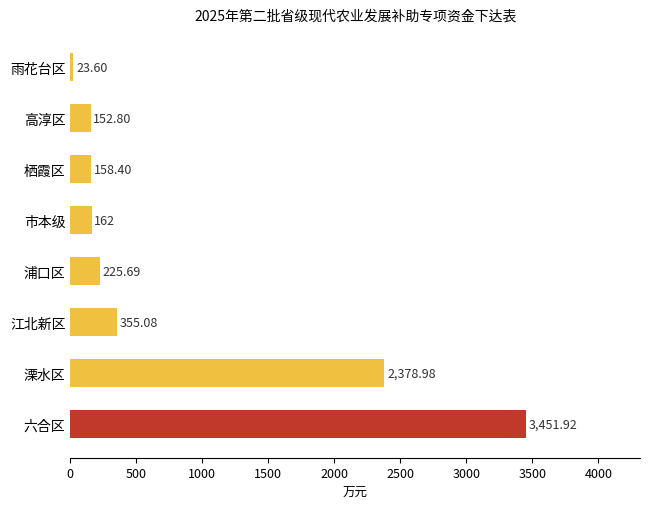

List the labels in order of value, largest first.

六合区, 溧水区, 江北新区, 浦口区, 市本级, 栖霞区, 高淳区, 雨花台区